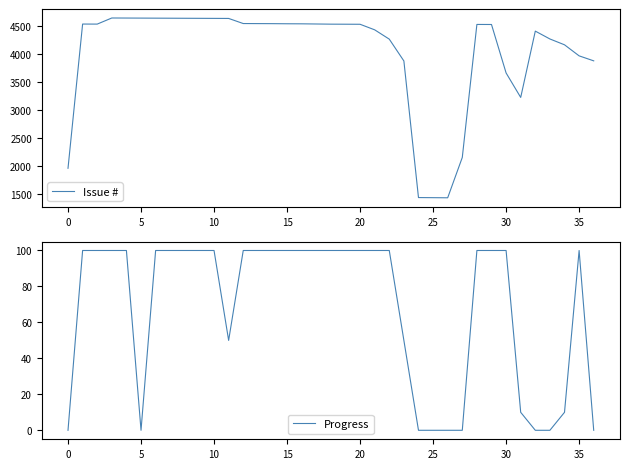

Reading left to right, transcribe all the data shown in this chart.

Issue #: 1965	4536	4535	4644	4643	4642	4641	4640	4639	4638	4637	4636	4545	4544	4543	4541	4540	4537	4534	4533	4532	4433	4267	3878	1443	1441	1439	2158	4529	4528	3664	3228	4410	4270	4166	3969	3880
Progress: 0	100	100	100	100	0	100	100	100	100	100	50	100	100	100	100	100	100	100	100	100	100	100	50	0	0	0	0	100	100	100	10	0	0	10	100	0